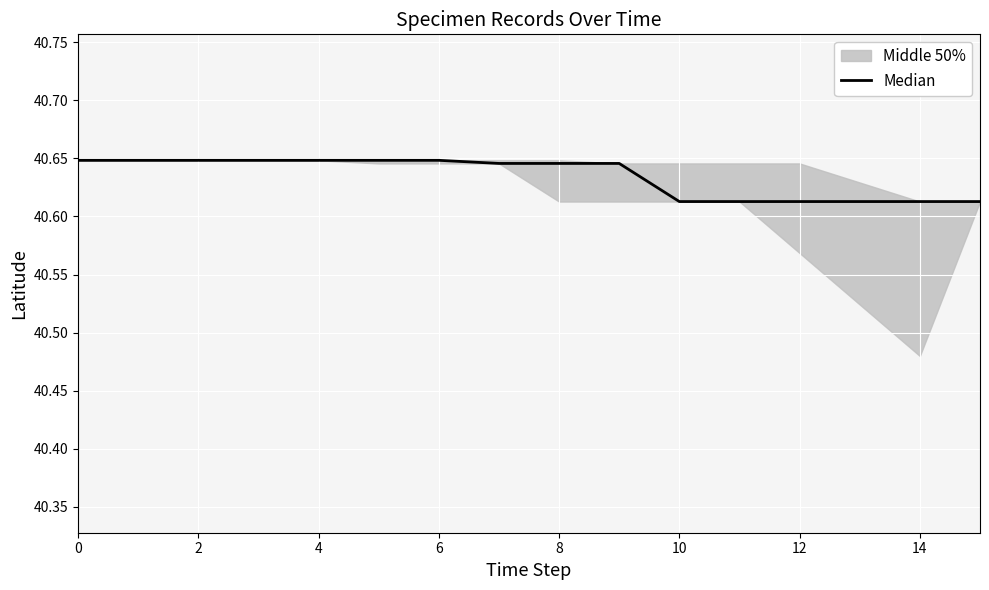

What is the maximum value shown in the chart?

40.6